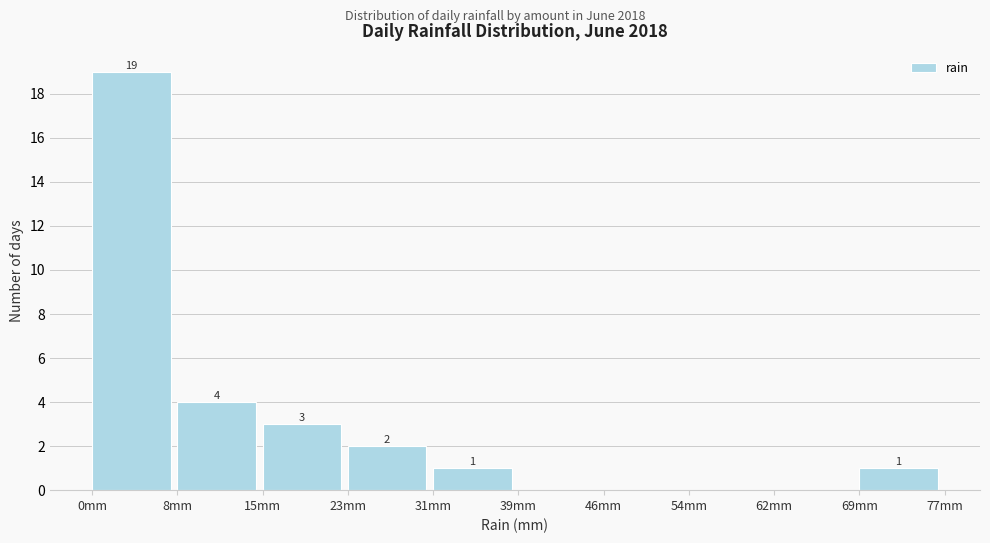

Which range on the x-axis has the tallest bar?

0 to 8